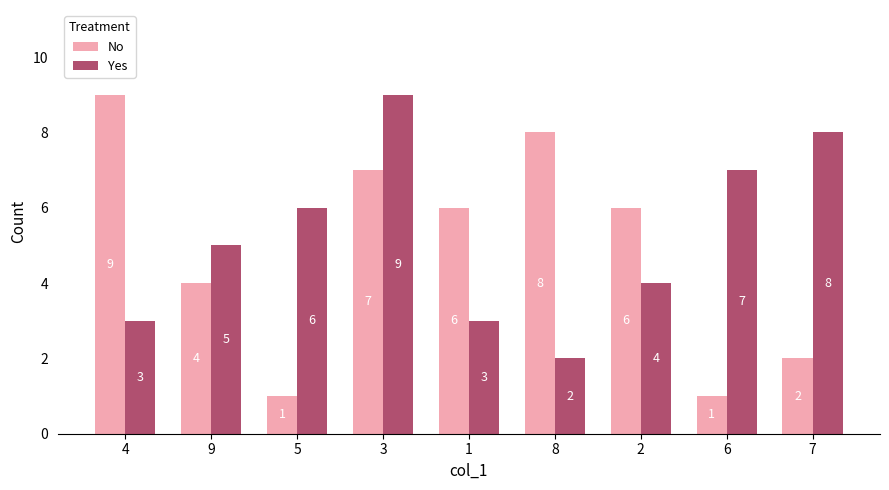

What is the difference between the maximum and minimum values in the No series?

8